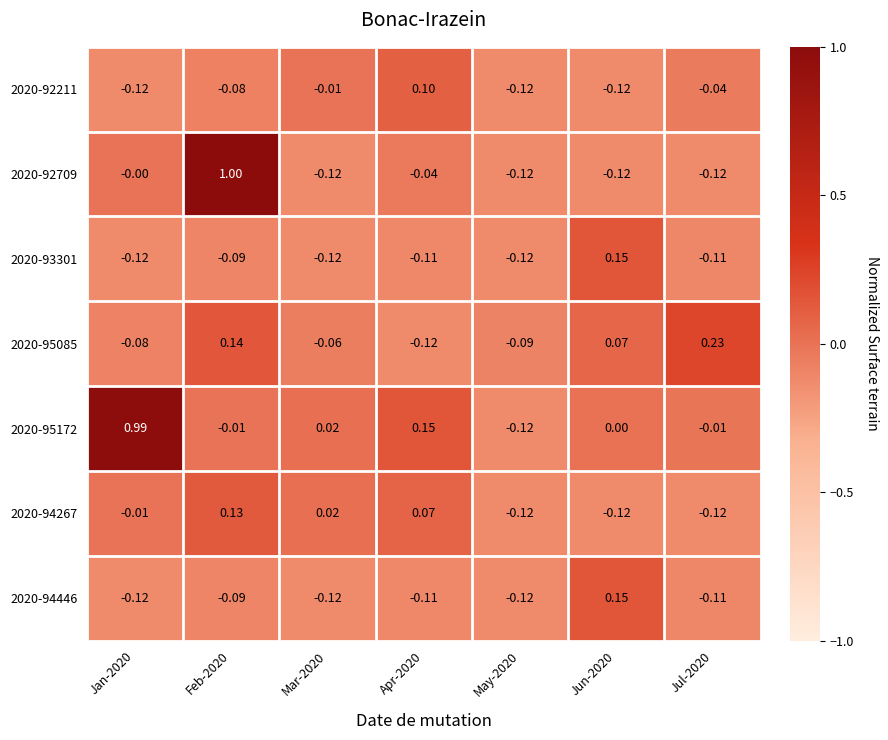

How many series are shown in this chart?

7